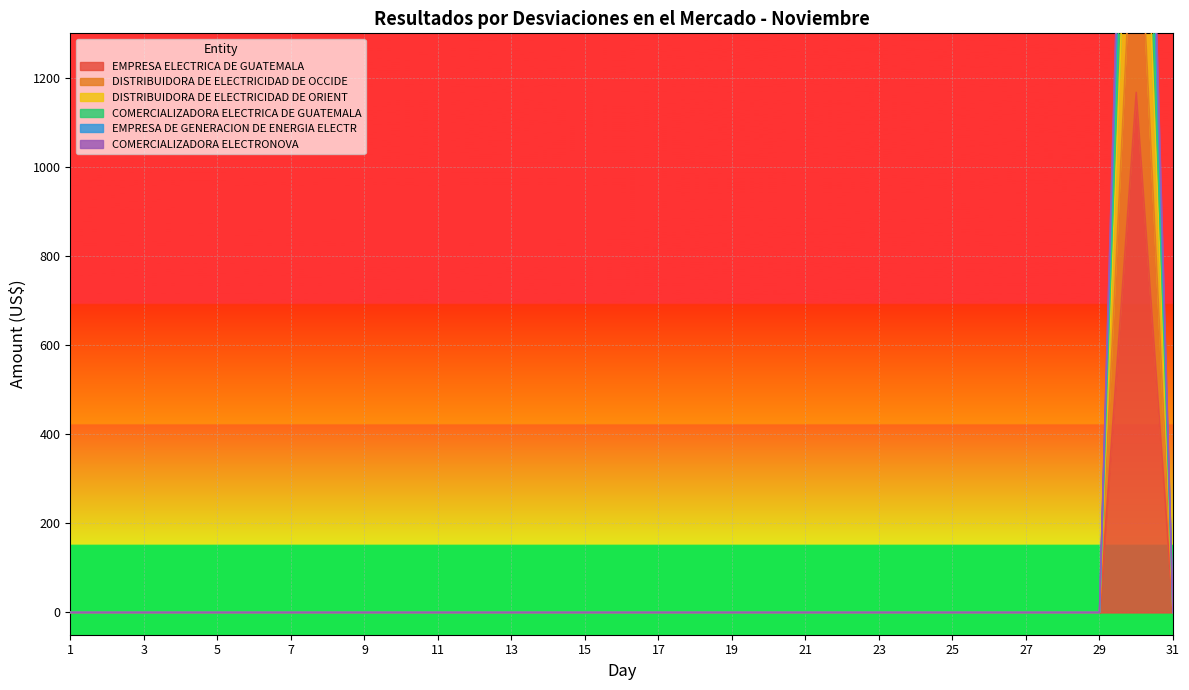

Count the number of categories in the chart.

31